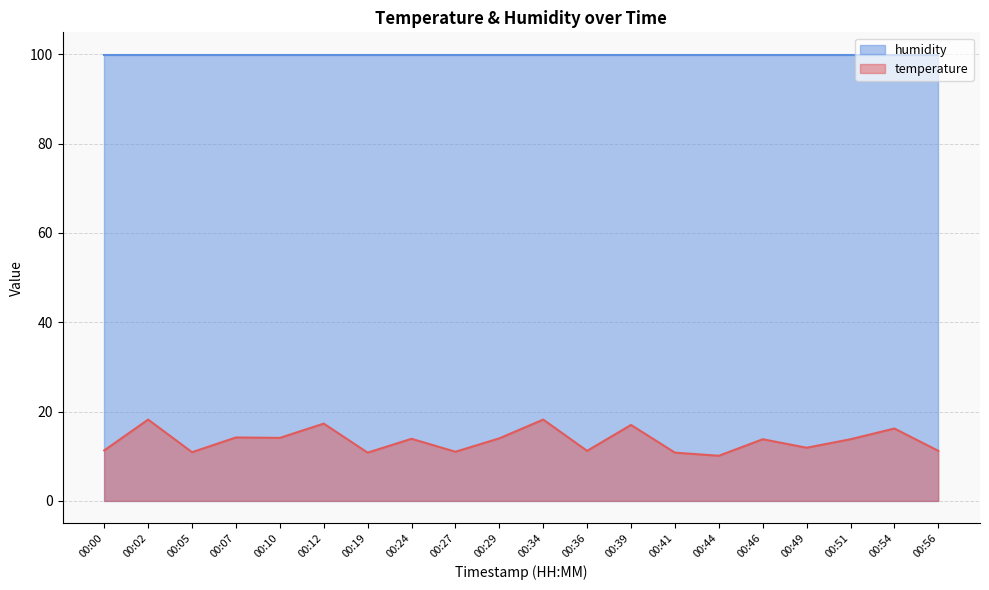

Reading right to left, extract all data points from this chart.

11.2	16.2	13.8	11.9	13.8	10.1	10.8	17.0	11.2	18.2	14.0	11.0	13.9	10.8	17.3	14.1	14.2	10.9	18.2	11.3